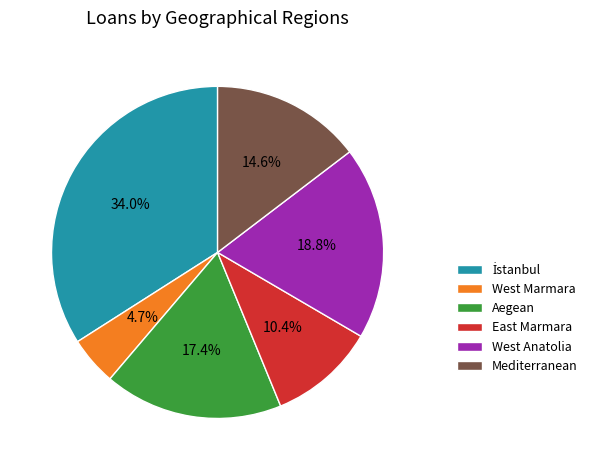

To the nearest percent, what percentage of the pie is West Marmara?

5%